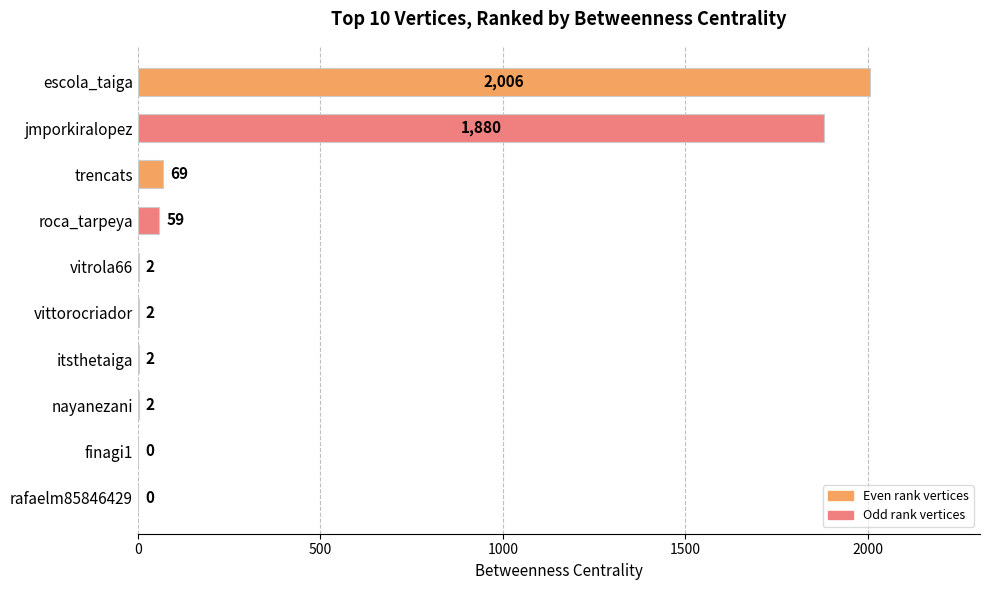

What is the sum of all values?

4022